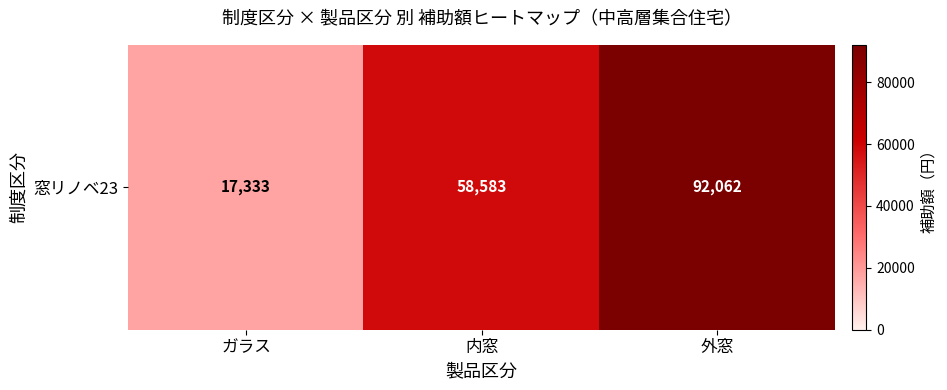

What value does the data have at 内窓?

58583